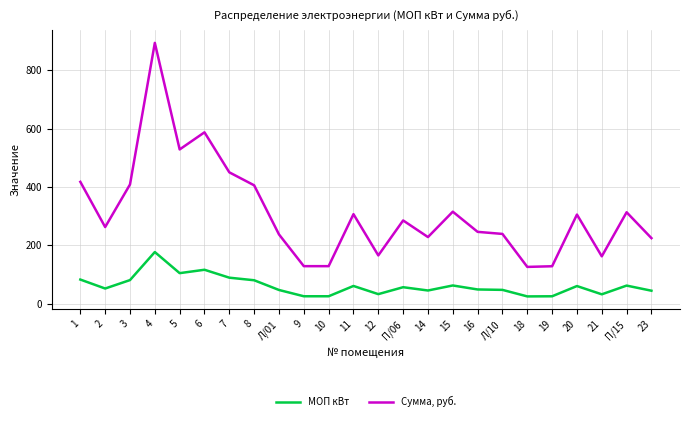

What is the average value of the МОП кВт series?

61.8